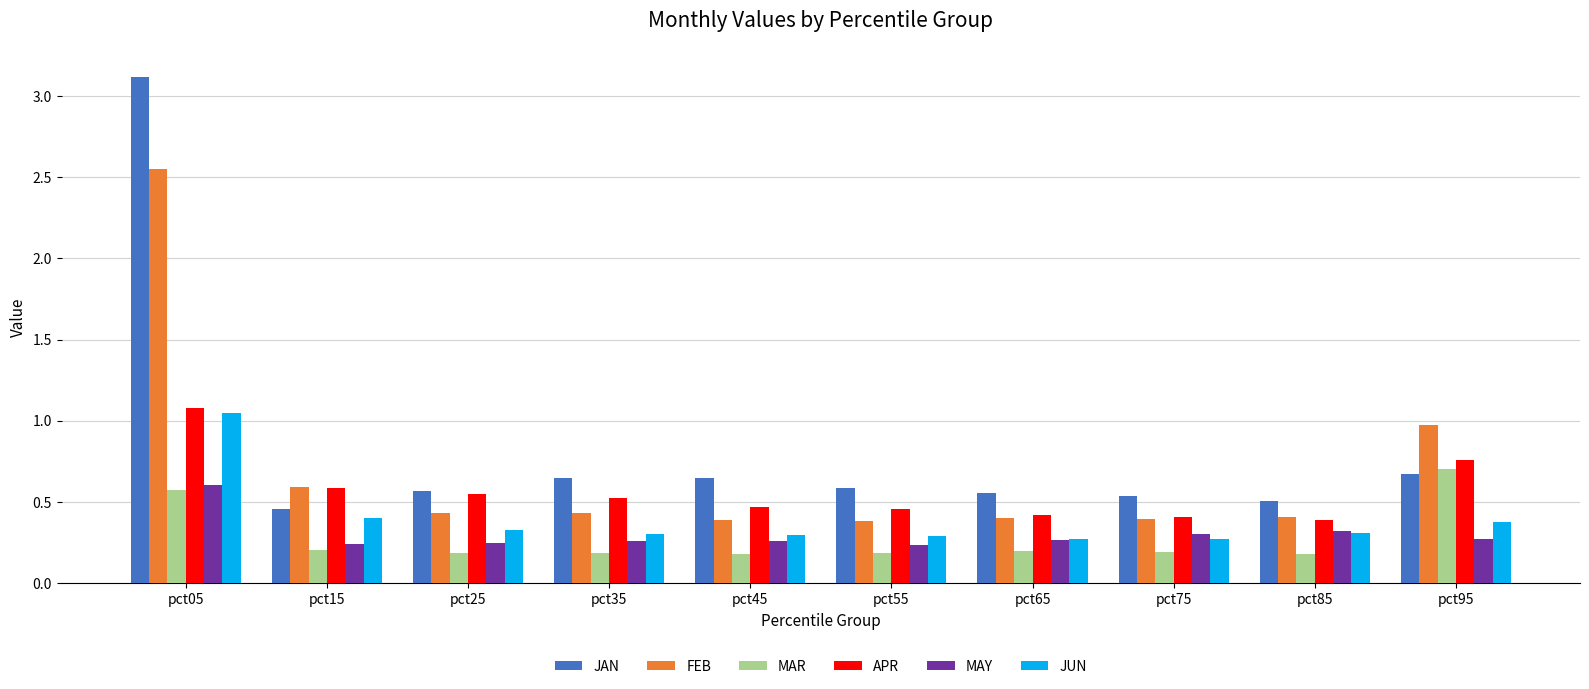

What is the greatest value displayed?

3.1